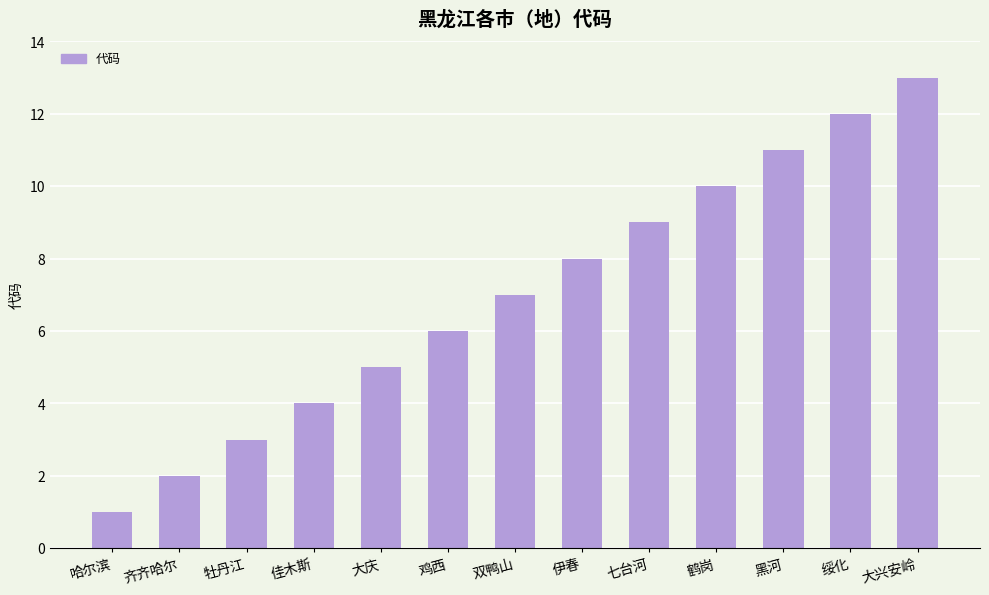

List the labels in order of value, smallest first.

哈尔滨, 齐齐哈尔, 牡丹江, 佳木斯, 大庆, 鸡西, 双鸭山, 伊春, 七台河, 鹤岗, 黑河, 绥化, 大兴安岭